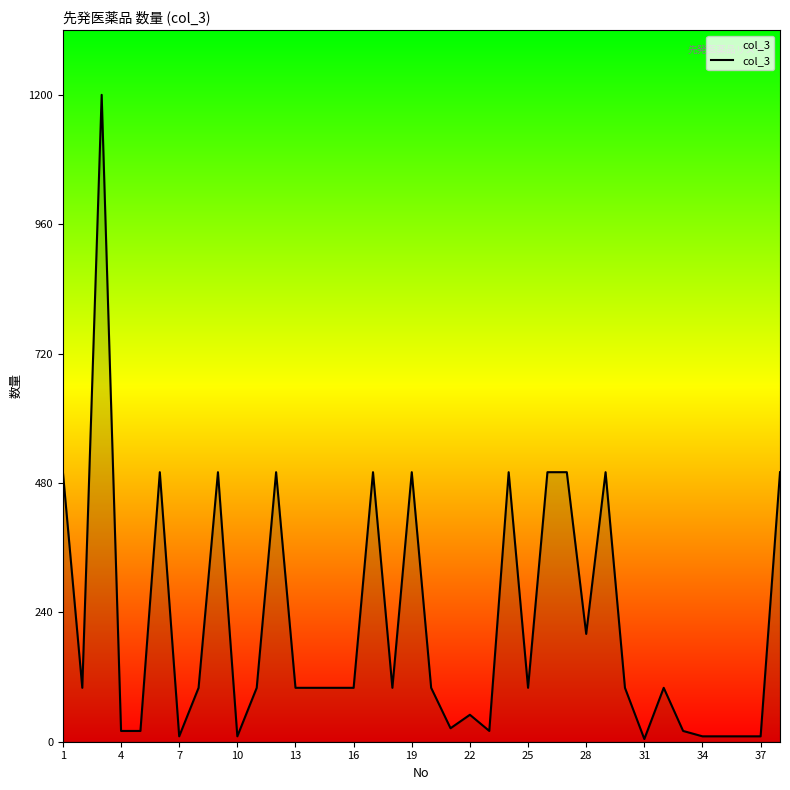

What is the maximum value shown in the chart?

1200